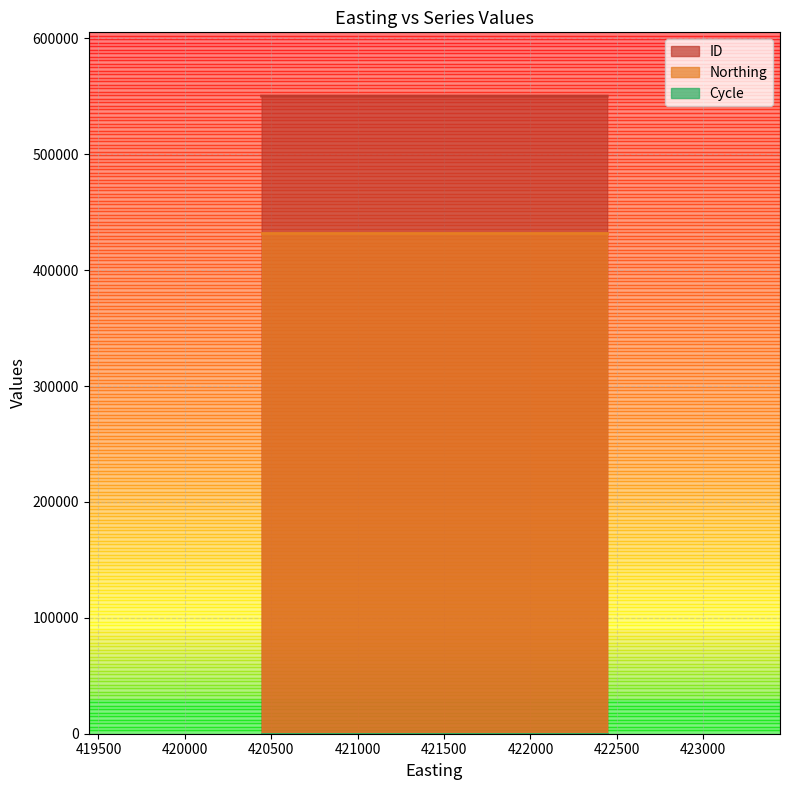

At which label is Northing closest to 431656?

421444